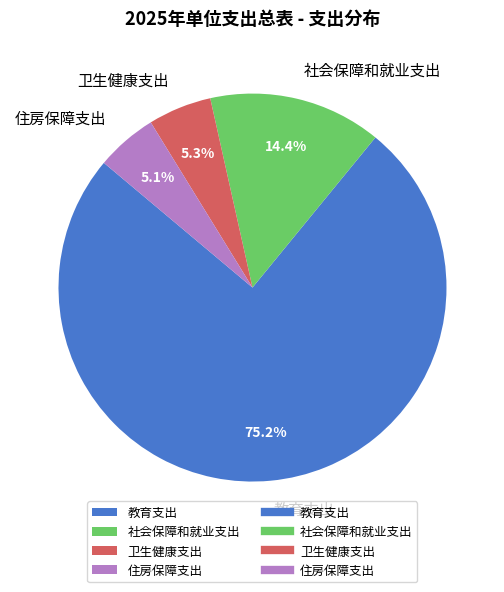

What percentage is the 住房保障支出 slice, to the nearest percent?

5%